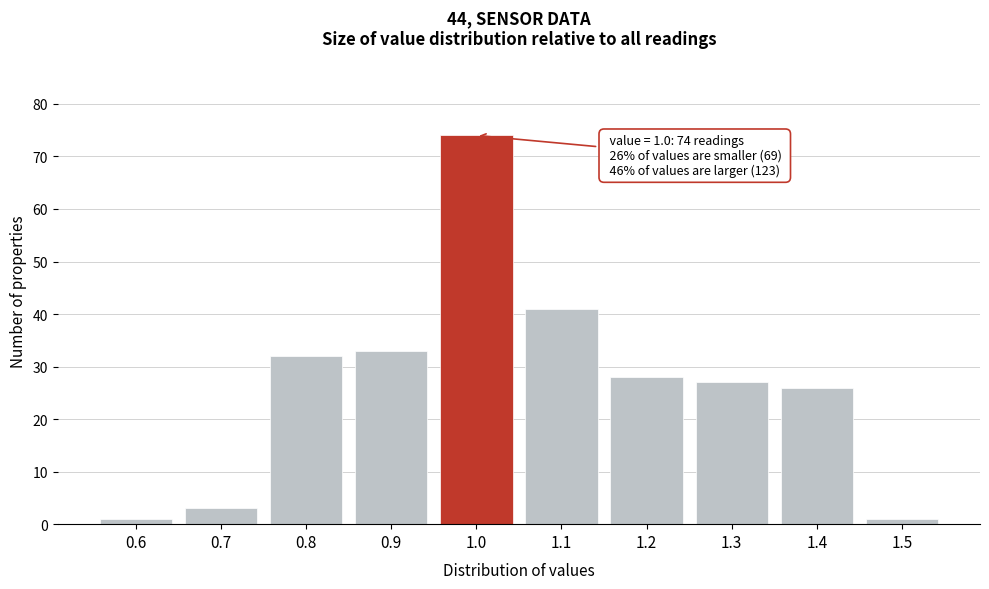

Reading left to right, transcribe all the data shown in this chart.

1	3	32	33	74	41	28	27	26	1